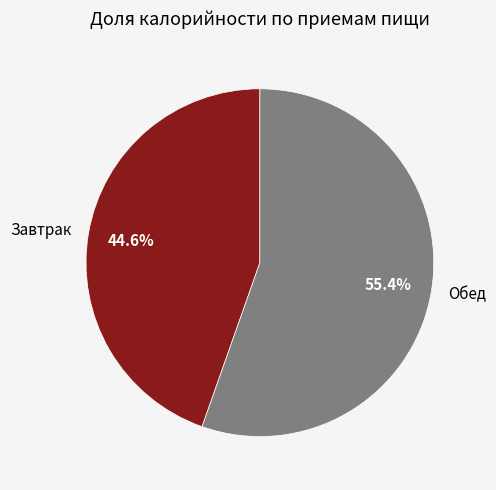

True or false: Обед accounts for 55% of the total.

True